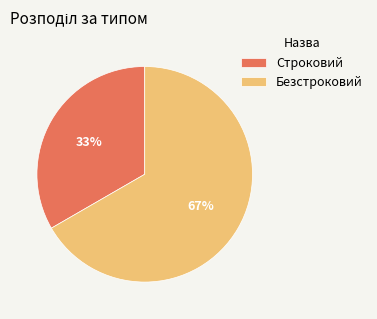

To the nearest percent, what is the average slice percentage?

50%